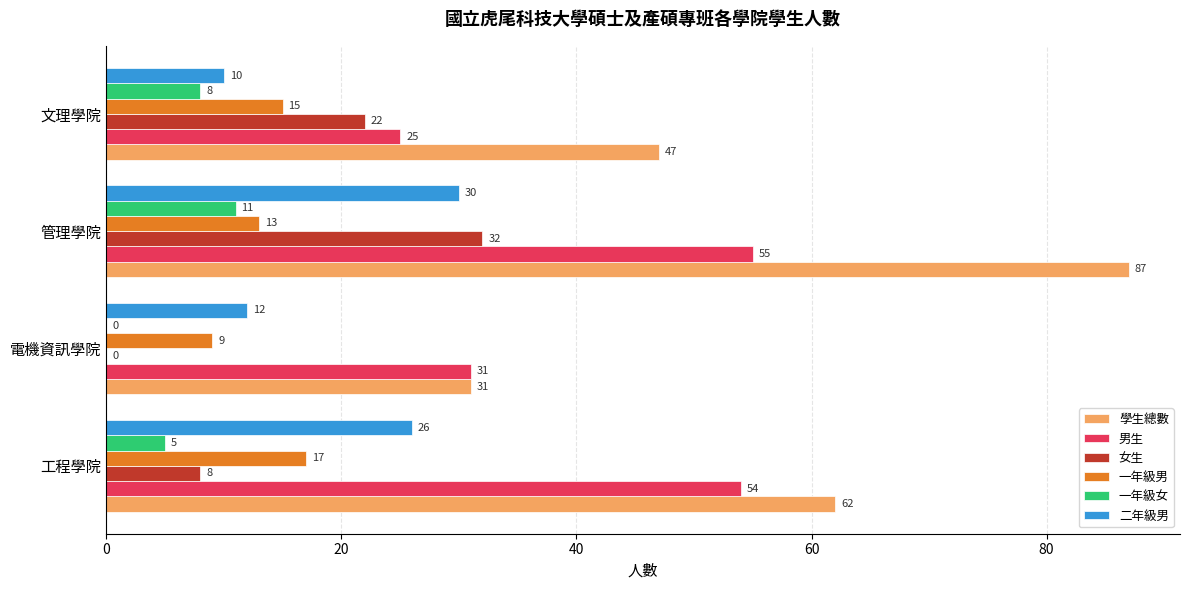

What is the sum of all 二年級男 values?

78